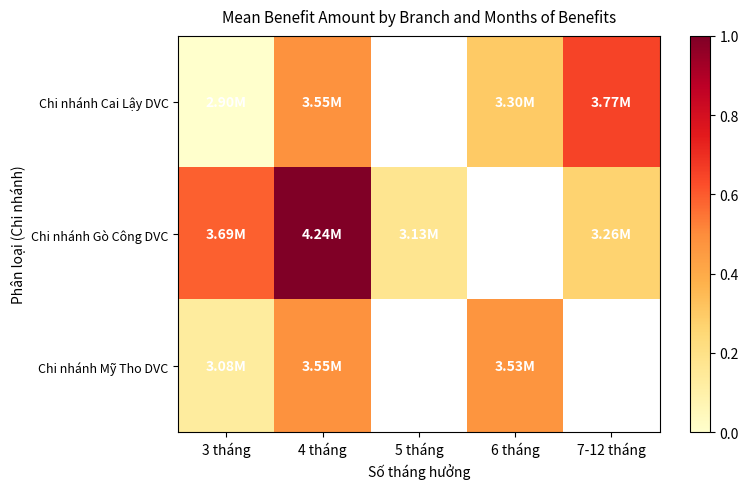

The value of Chi nhánh Gò Công DVC at 7-12 tháng is 3258990.0. True or false?

True